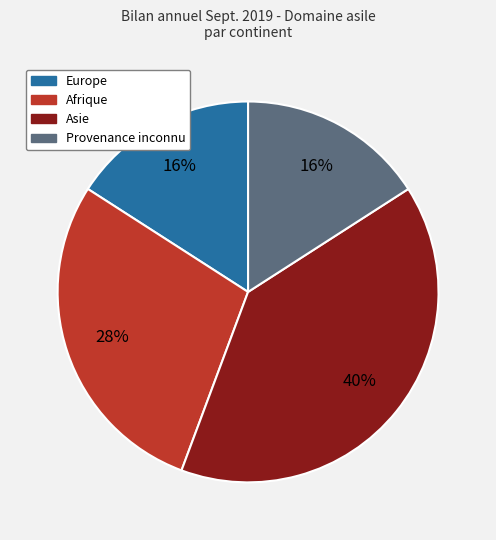

To the nearest percent, what is the average slice percentage?

25%